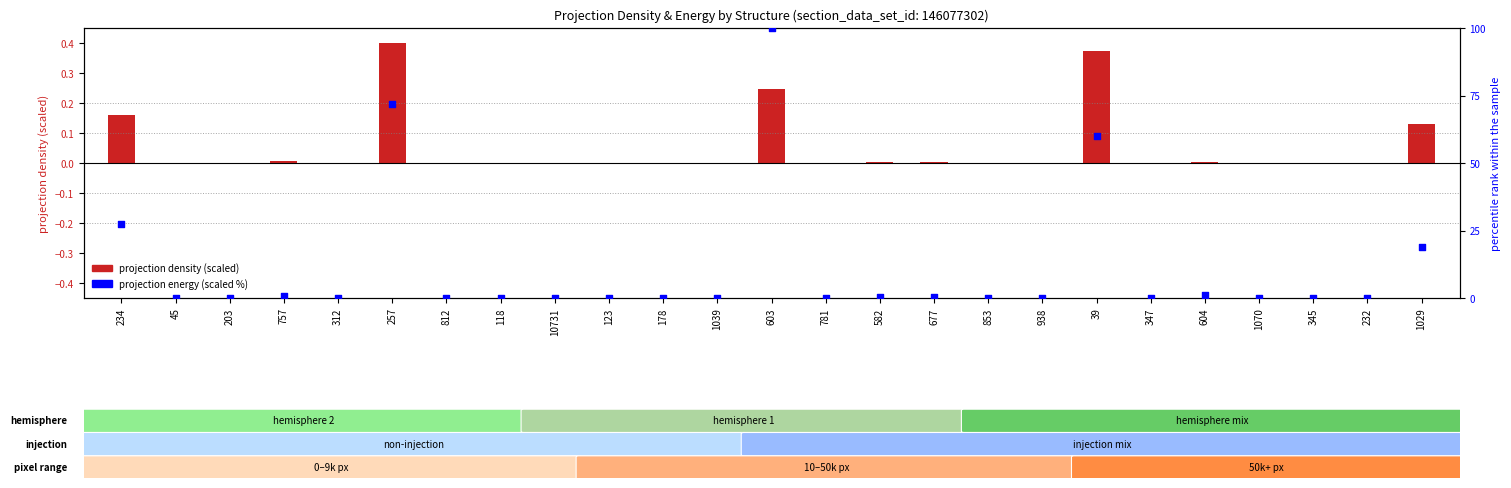

Which series contains the highest Y value?

projection energy (scaled %)